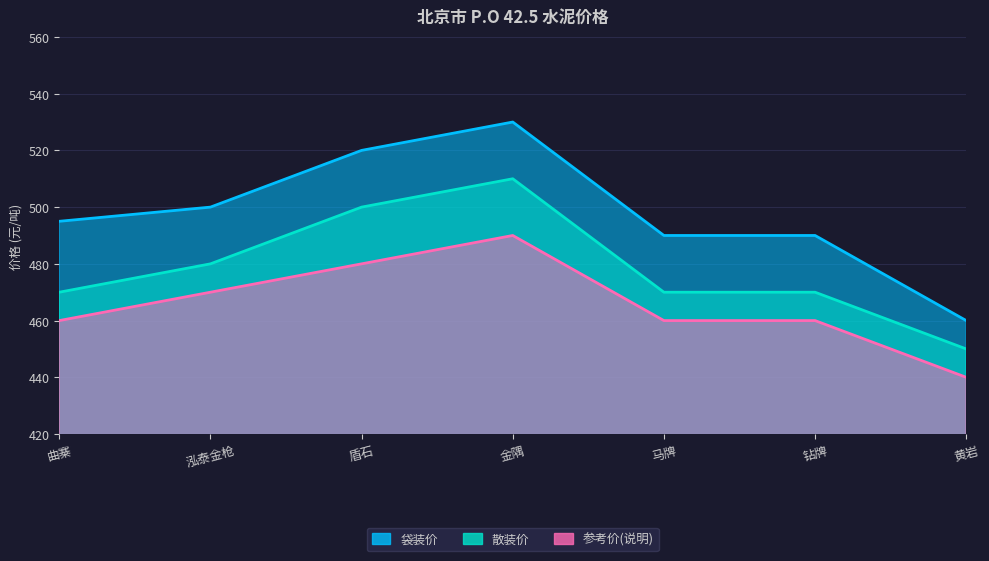

How many series are shown in this chart?

3